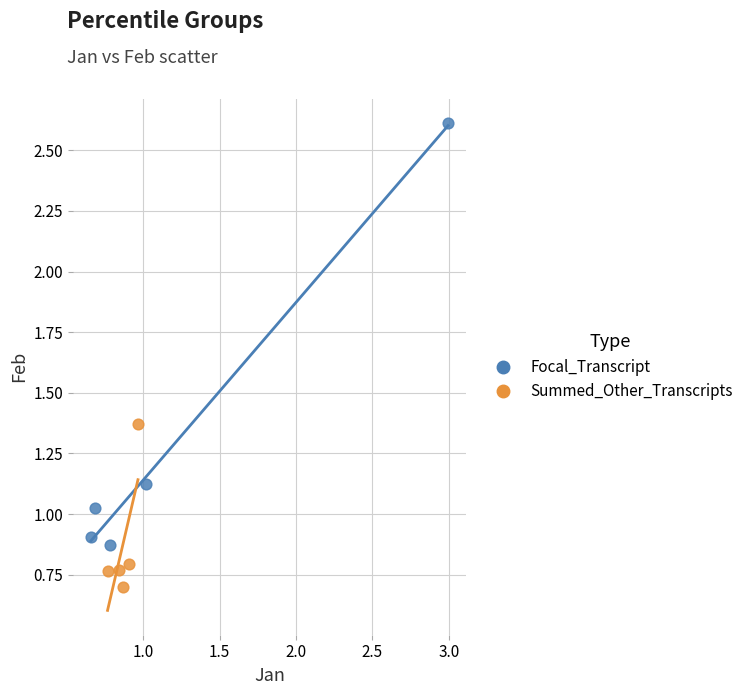

Which series contains the lowest Y value?

Summed_Other_Transcripts